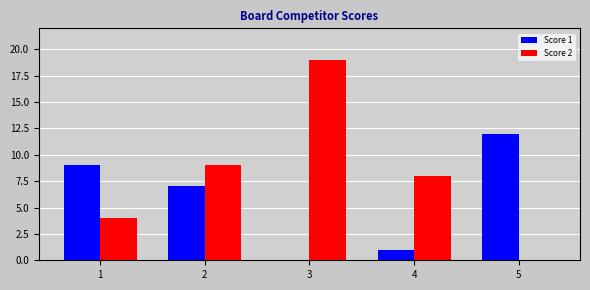

Between 3 and 4, which series saw the biggest shift?

Score 2